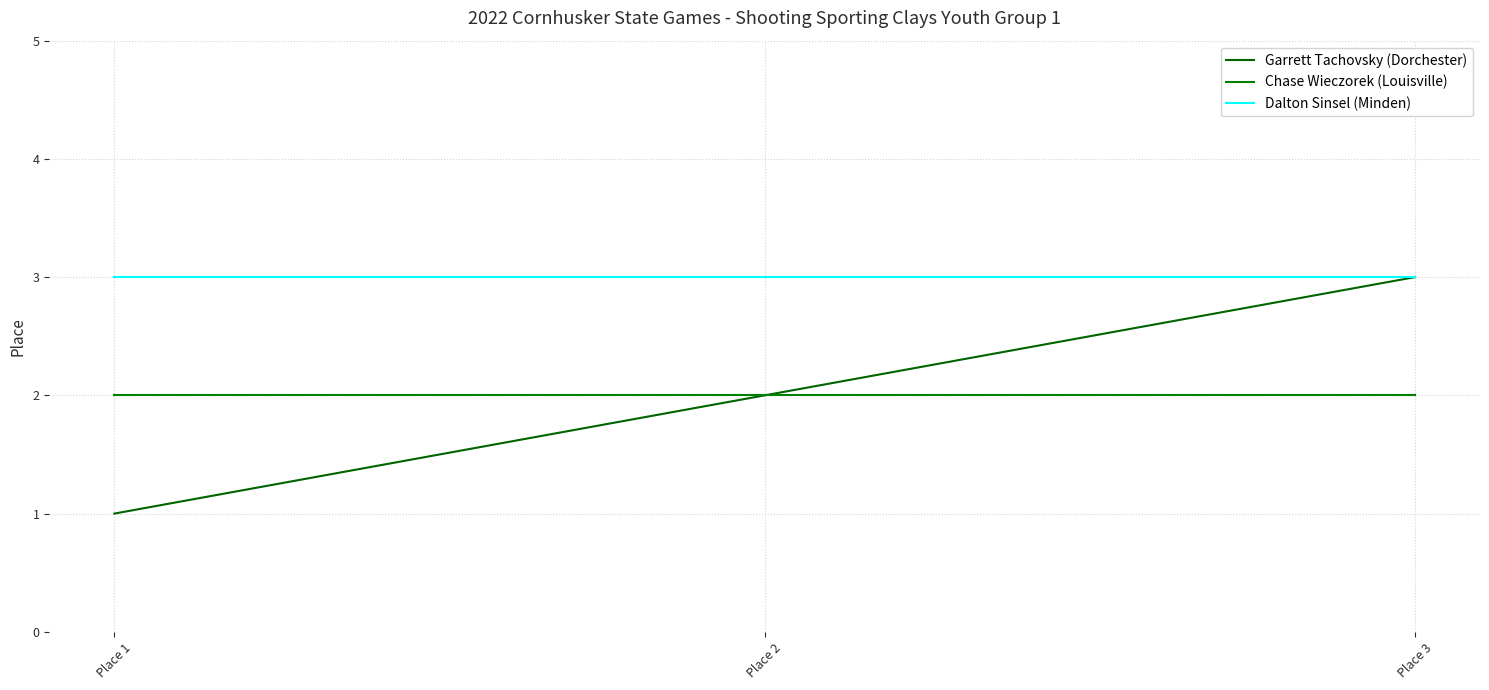

At which label does Chase Wieczorek (Louisville) reach its minimum?

Place 1